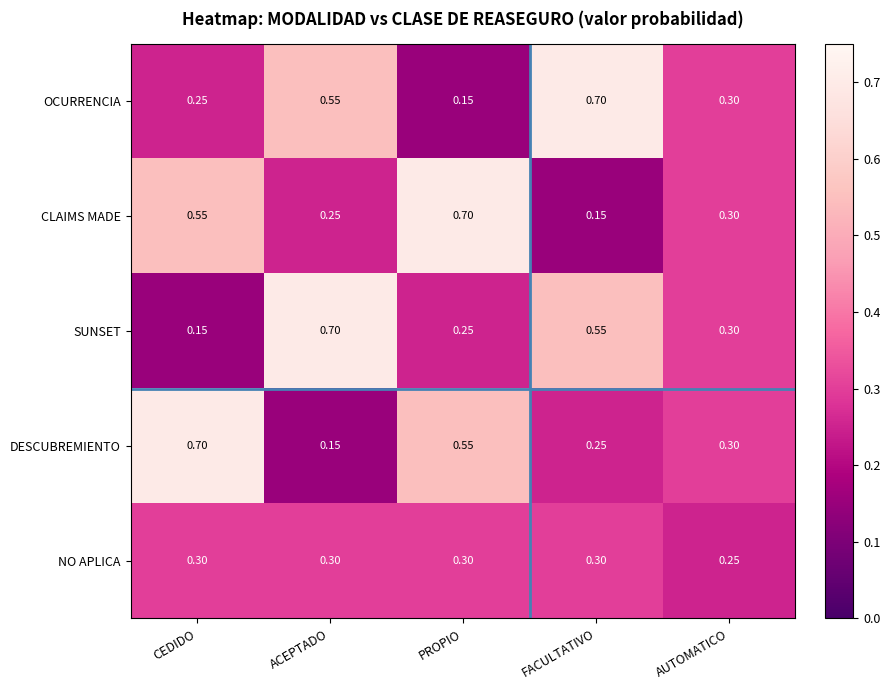

Is the value of OCURRENCIA at FACULTATIVO greater than the value of NO APLICA at CEDIDO?

Yes